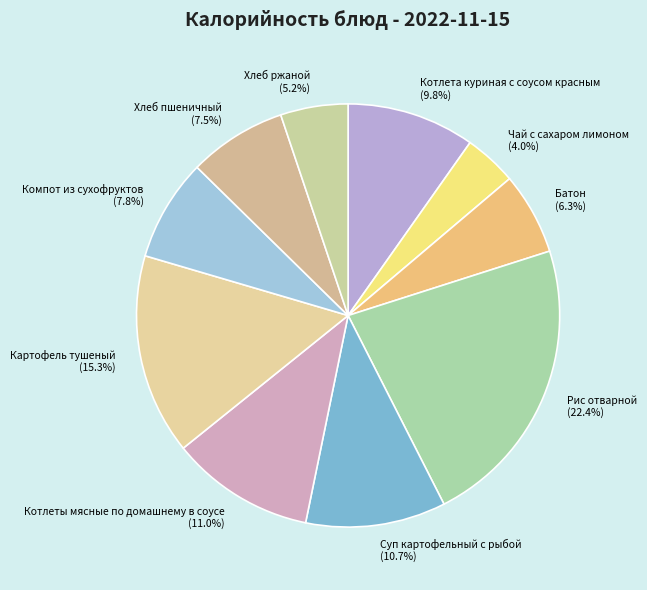

Does Суп картофельный с рыбой account for over 50% of the chart?

No